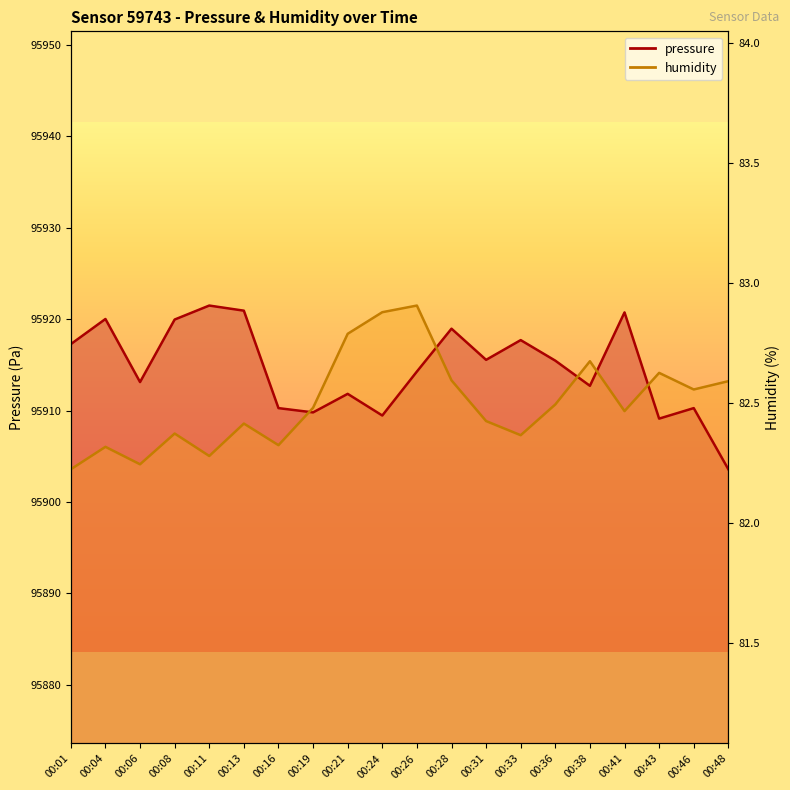

At which label does humidity first exceed 95910?

00:19